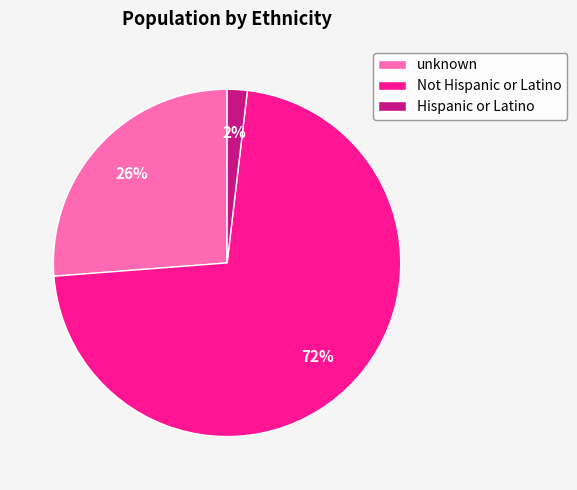

To the nearest percent, what portion does Hispanic or Latino represent?

2%